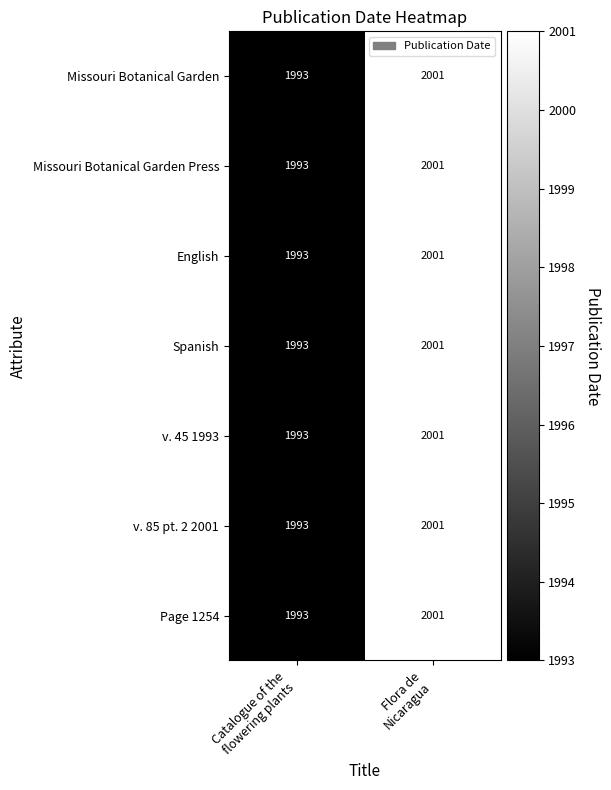

What is the difference between the maximum and minimum values in the Missouri Botanical Garden Press series?

8